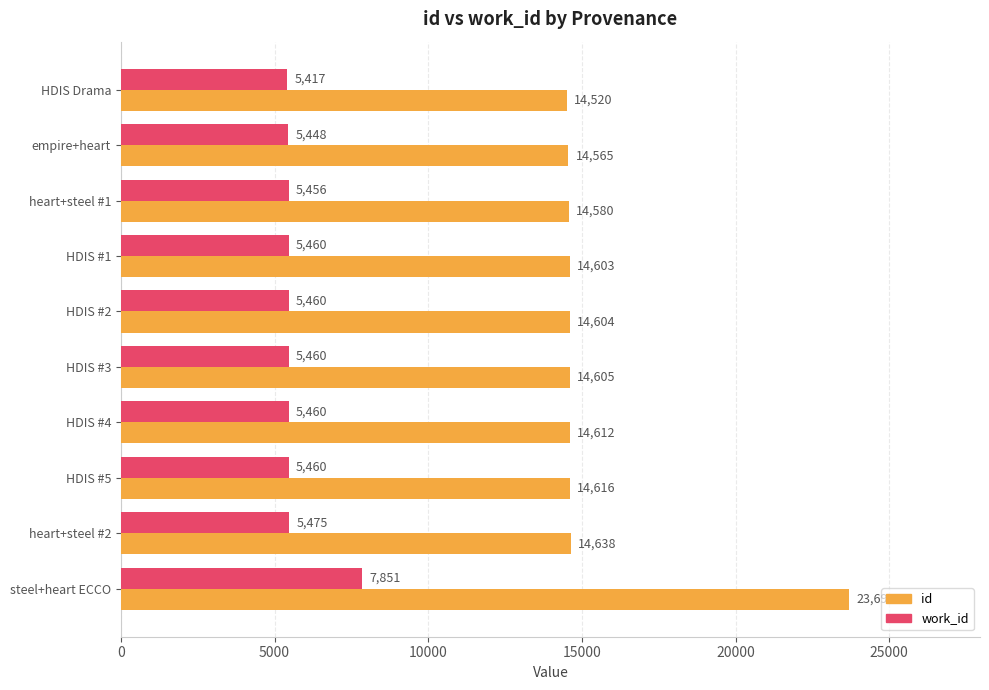

The value of id at HDIS Drama is 14520. True or false?

True